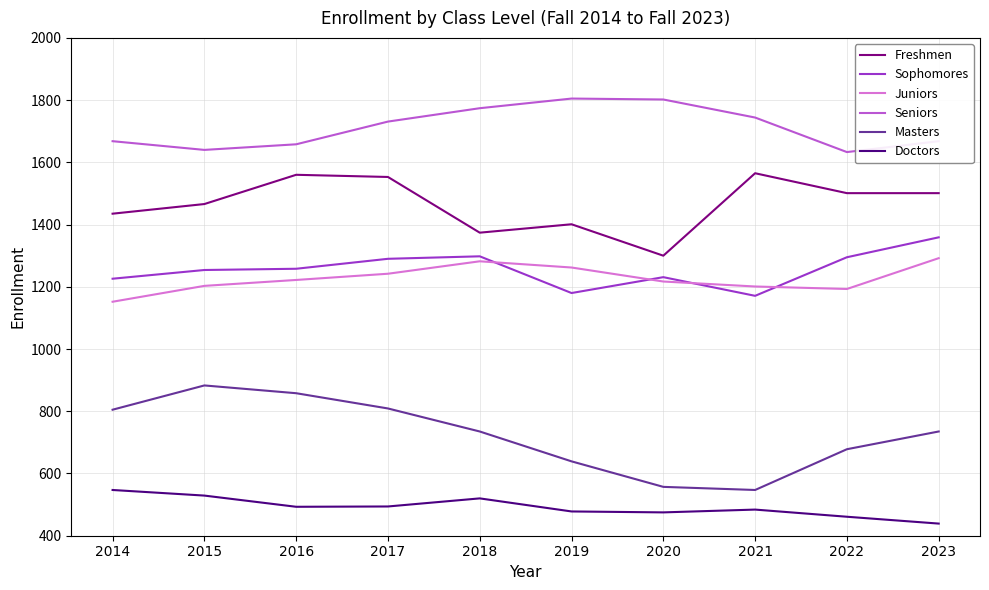

True or false: Seniors and Doctors cross at least once.

False